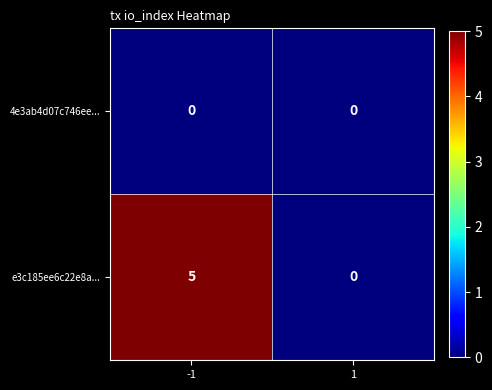

Reading left to right, transcribe all the data shown in this chart.

4e3ab4d07c746ee...: -1=0	1=0
e3c185ee6c22e8a...: -1=5	1=0